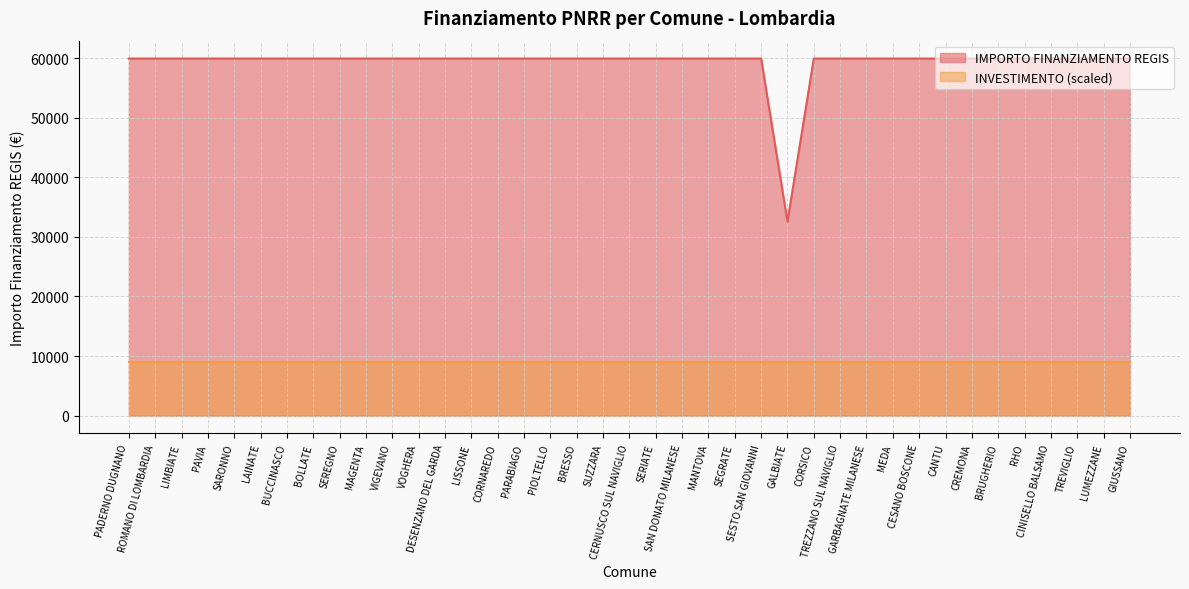

Approximately how many times larger is the value at SEGRATE compared to MEDA?

1.0